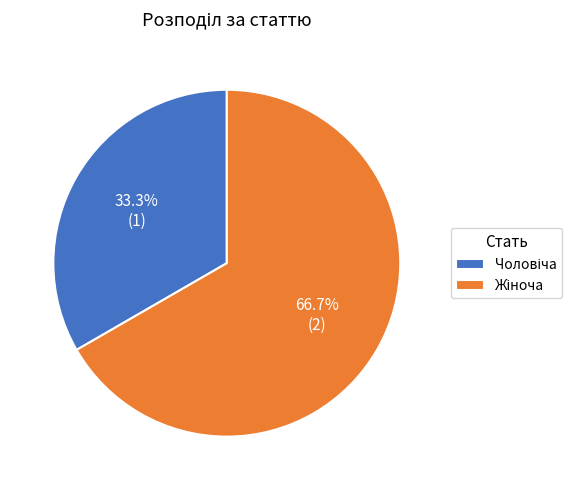

To the nearest percent, what is the difference between the largest and smallest slice percentages?

33%